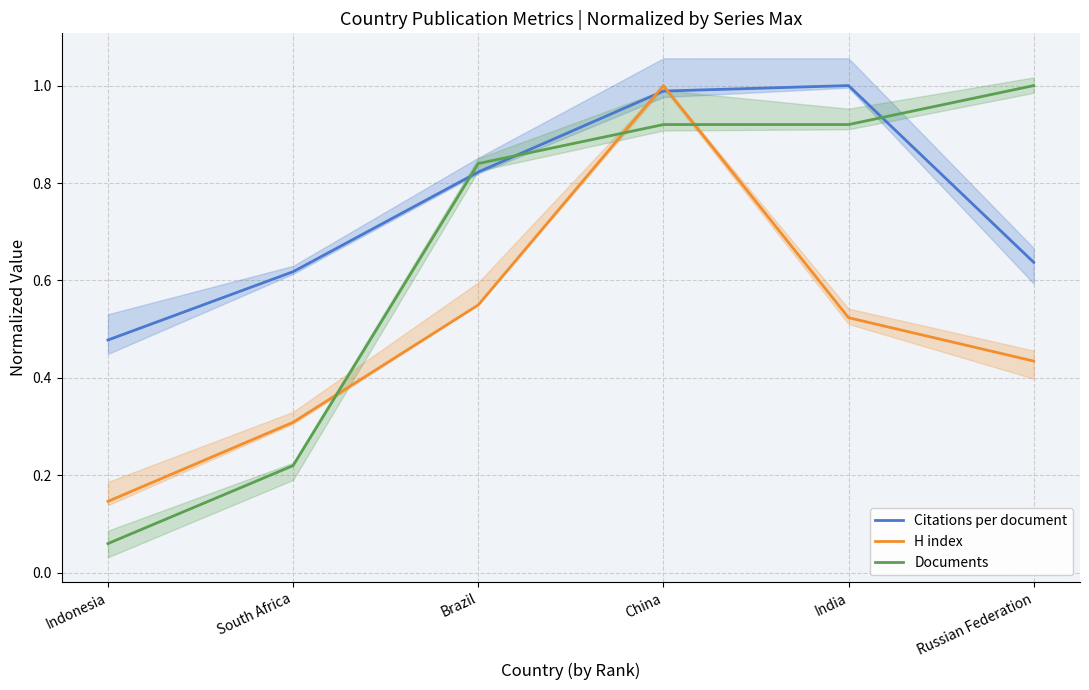

In H index, how many points are higher than both neighbors (excluding endpoints)?

1